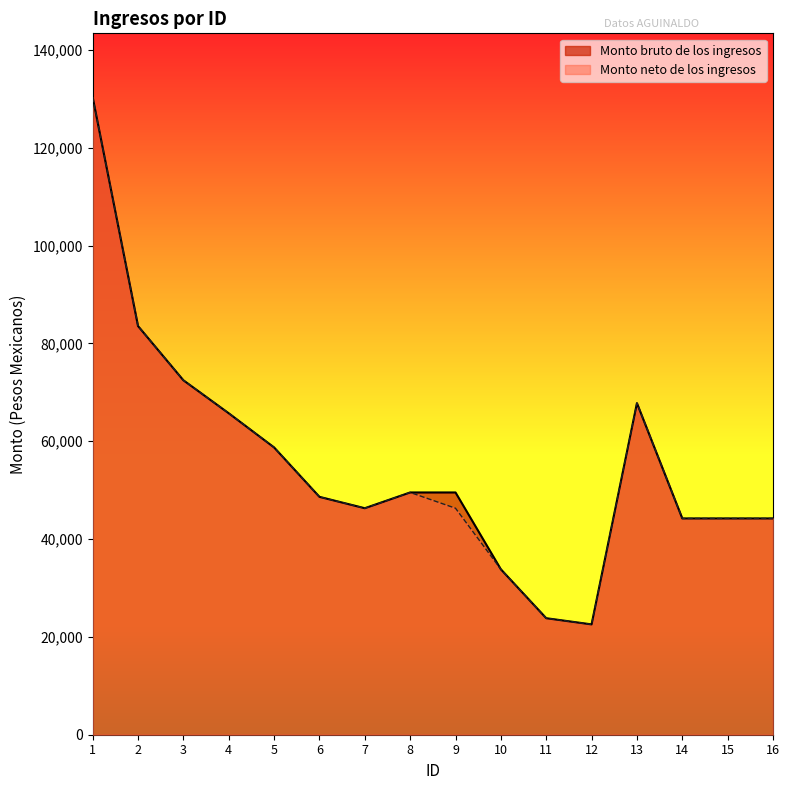

What is the maximum value shown in the chart?

130352